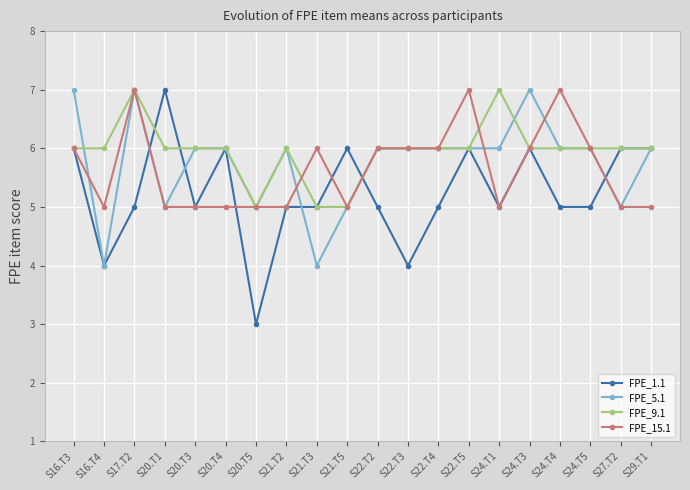

What is the label of the 17th point from the left?

S24.T4